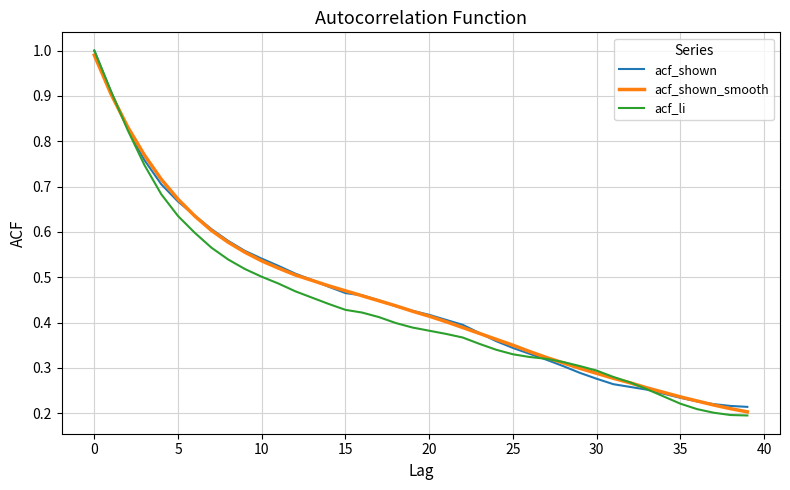

Which series has the largest range (max minus min)?

acf_li